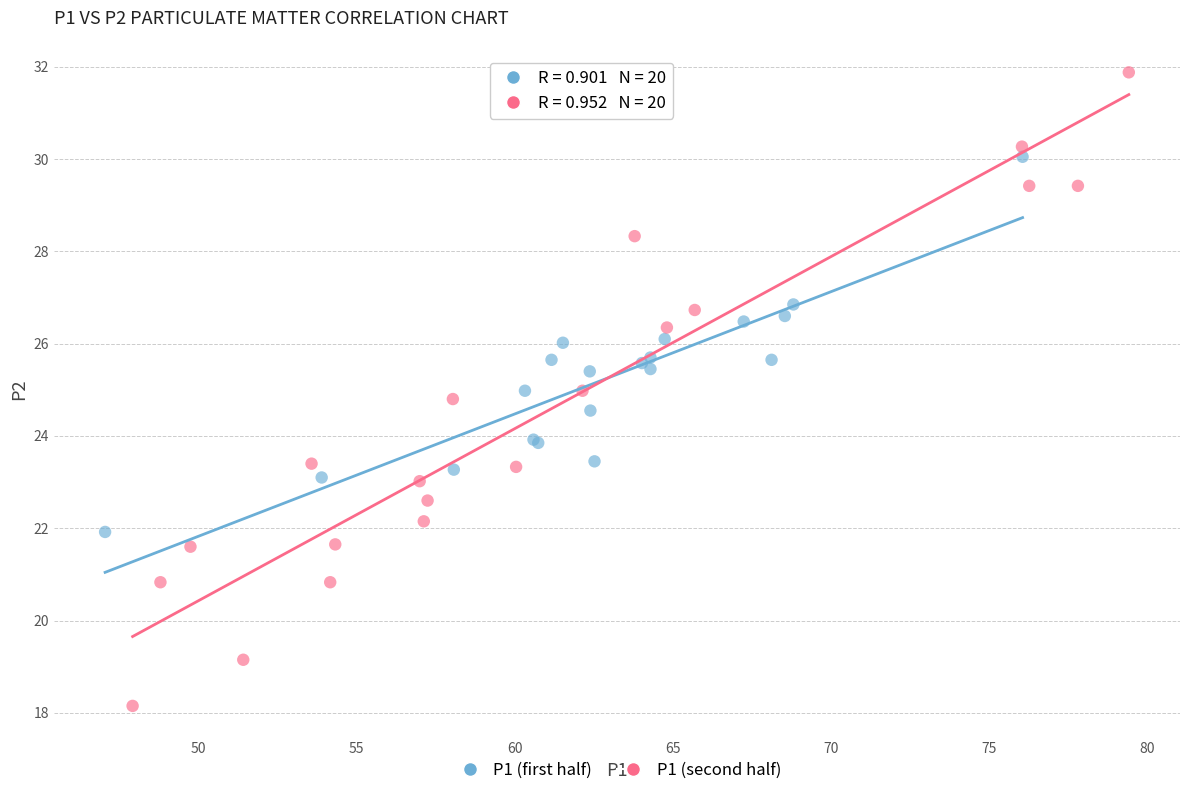

Which series reaches the maximum Y coordinate?

P1 (second half)